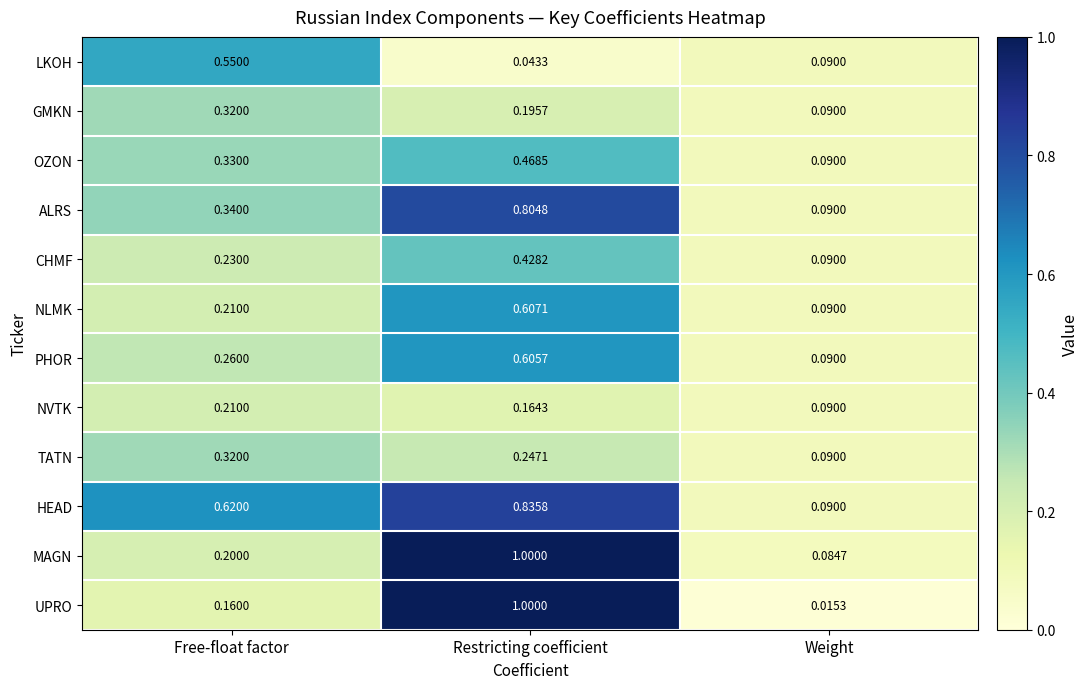

Which series has the largest range (max minus min)?

UPRO